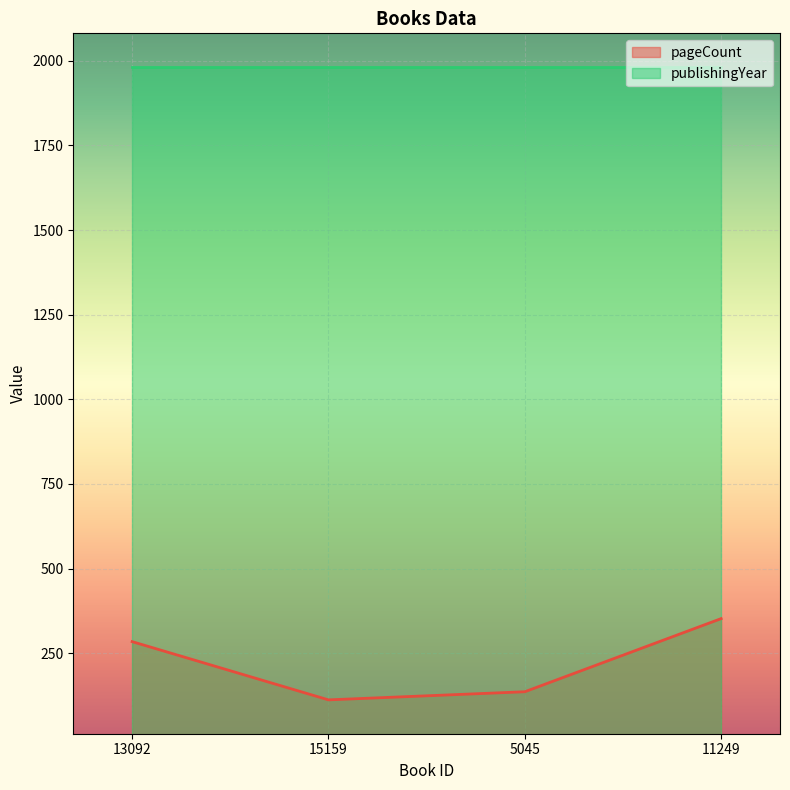

What is the label of the 4th point from the left?

11249